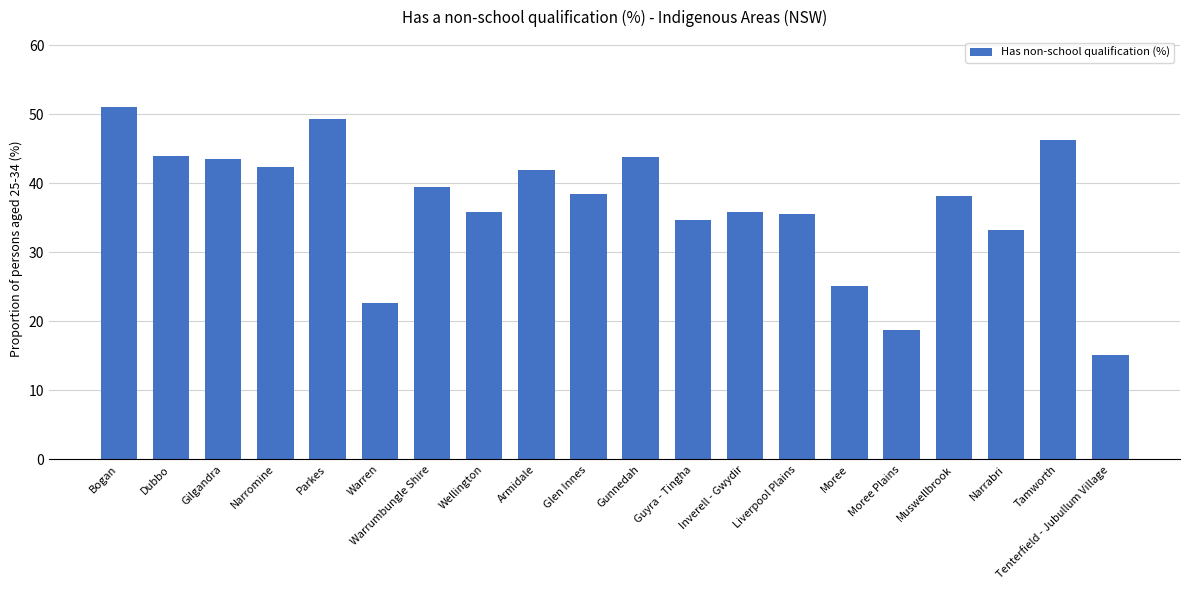

What is the value of the 11th bar from the left?

43.8